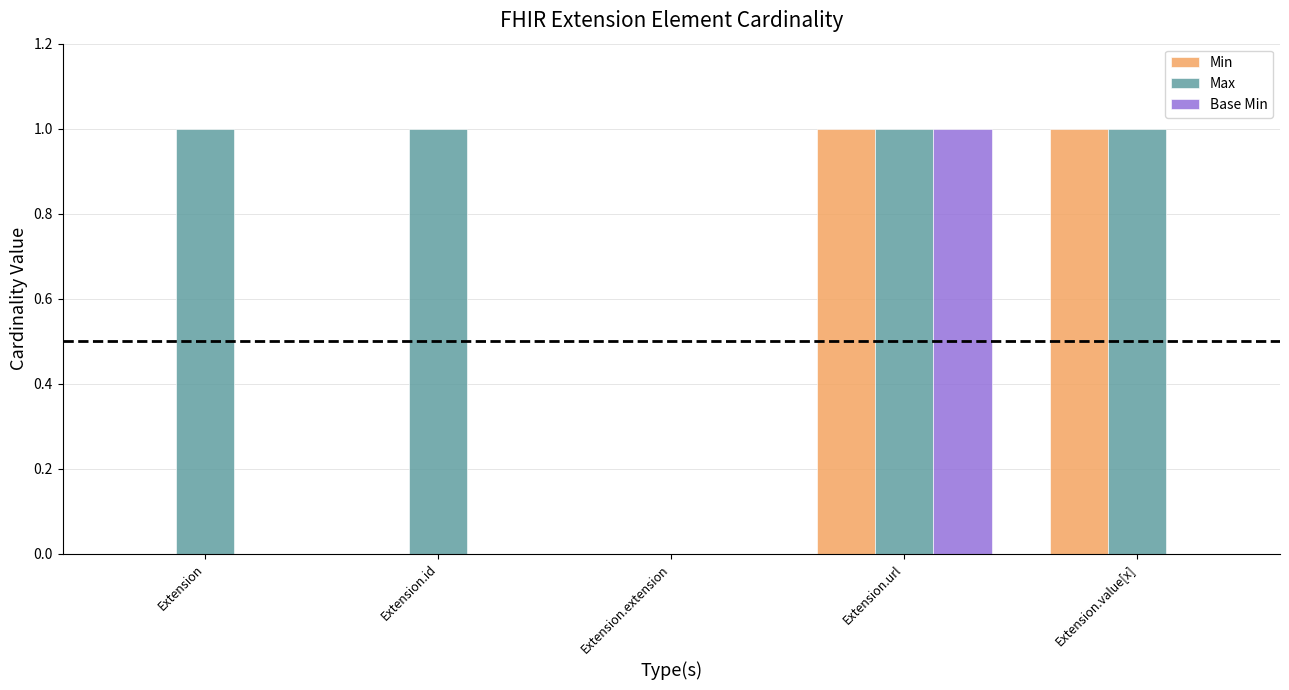

The value of Min at Extension is 0. True or false?

True